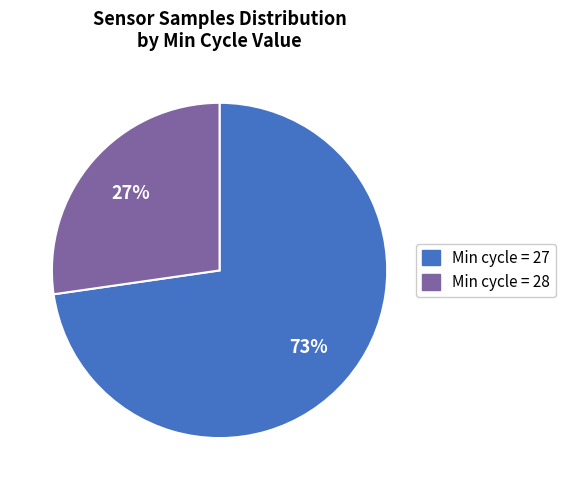

Is there any slice that represents more than half of the pie?

Yes